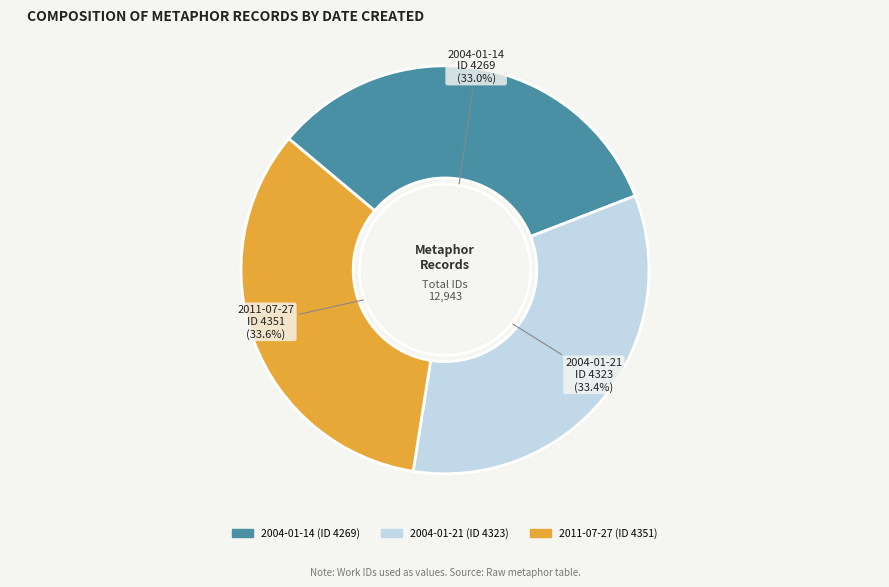

What percentage is the 2004-01-14 slice, to the nearest percent?

33%